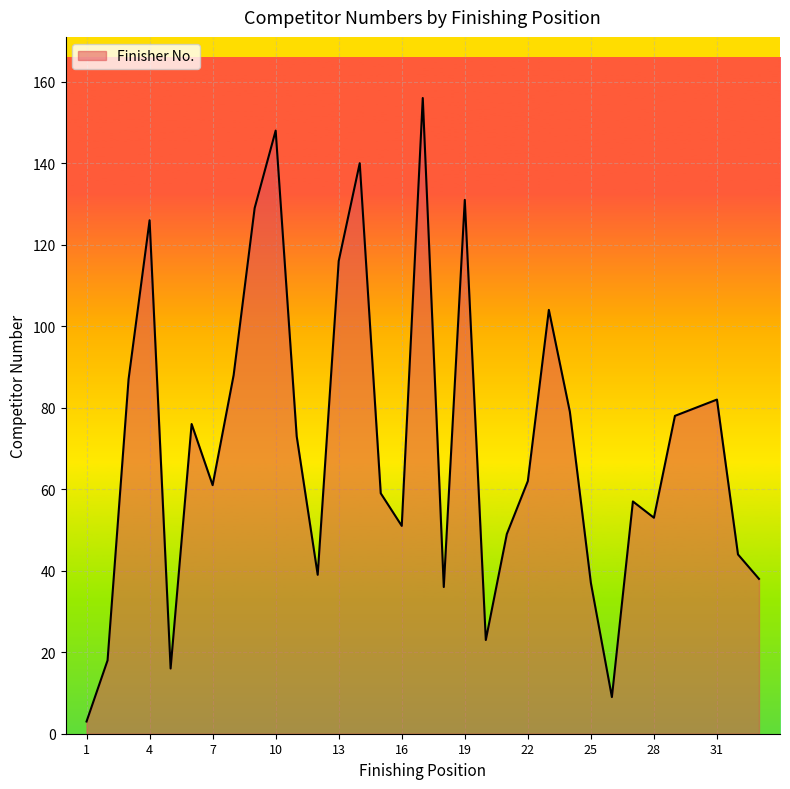

What is the difference between the maximum and minimum values?

153